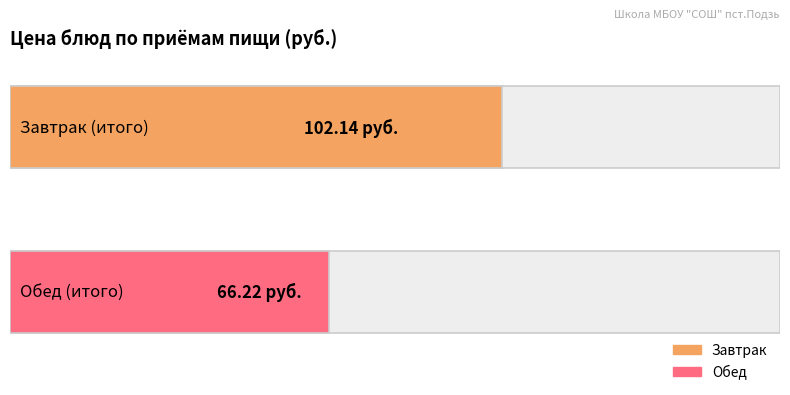

The Завтрак series shows 89.4 at жаркое по-домашнему. True or false?

False